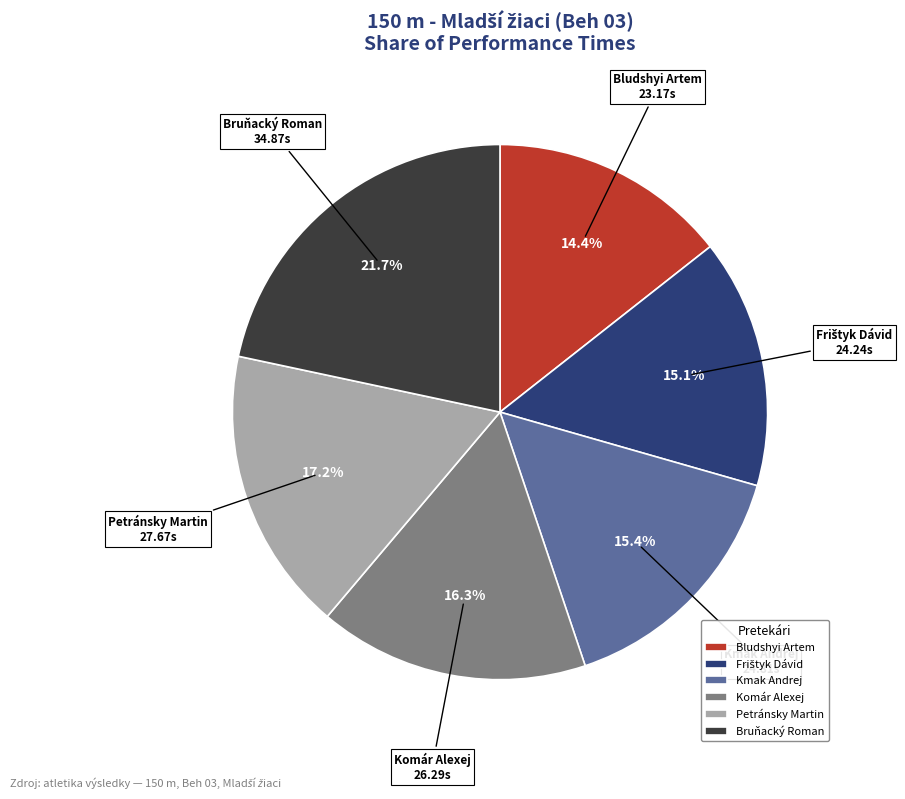

What percentage is NOT represented by Bludshyi Artem?

85.6%